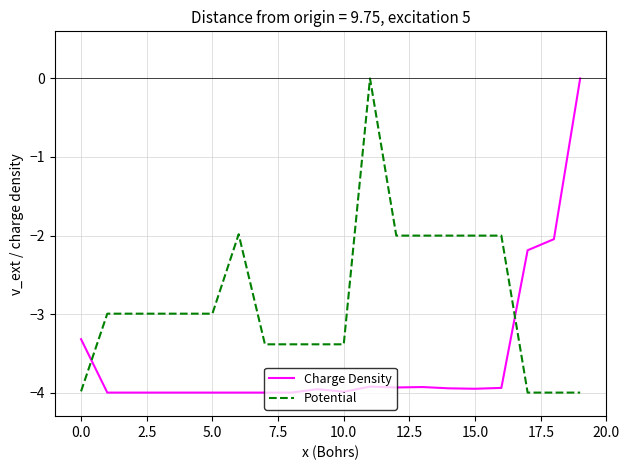

What is the lowest value of the Charge Density series?

-4.0